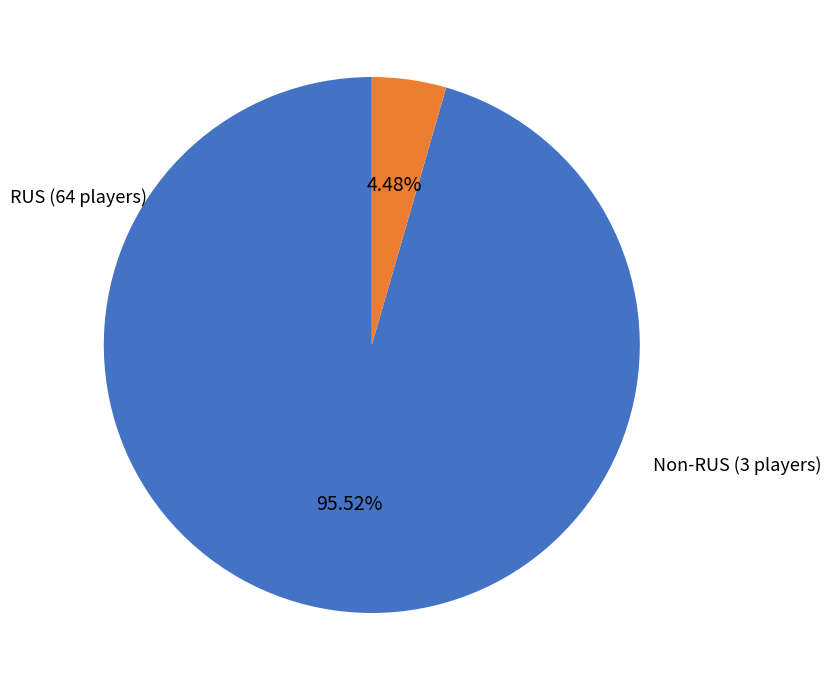

Does any single category account for the majority?

Yes